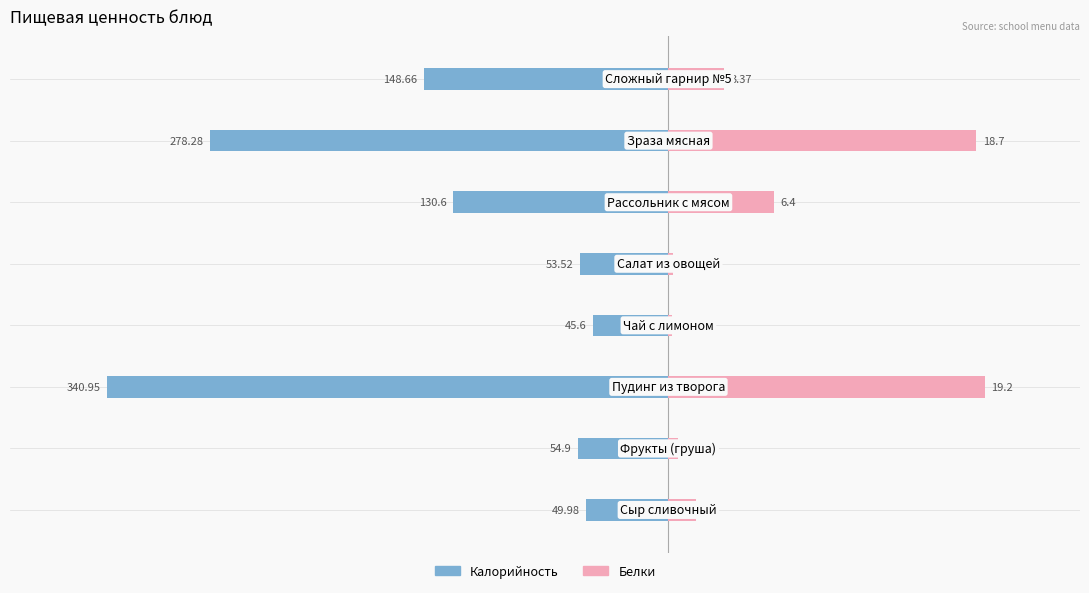

Is it true that Белки (×10) equals 32.5 at 100?

False